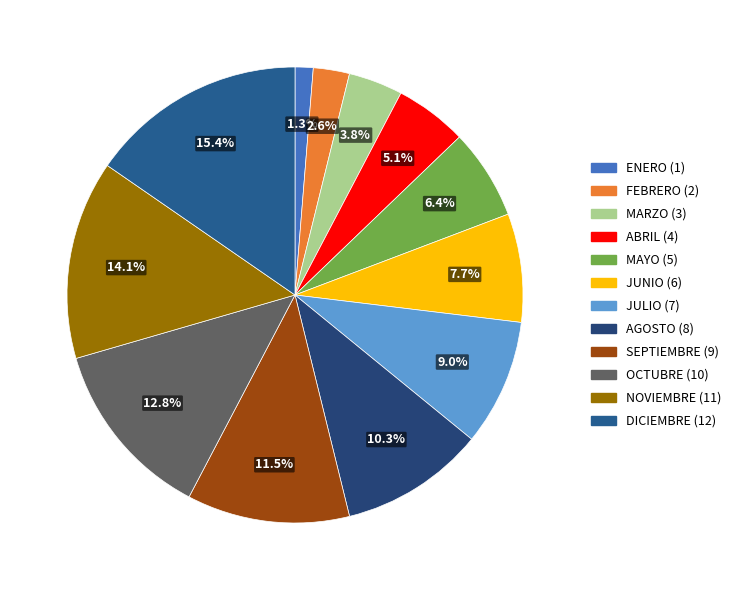

Do AGOSTO and JULIO together represent more than half of the pie?

No